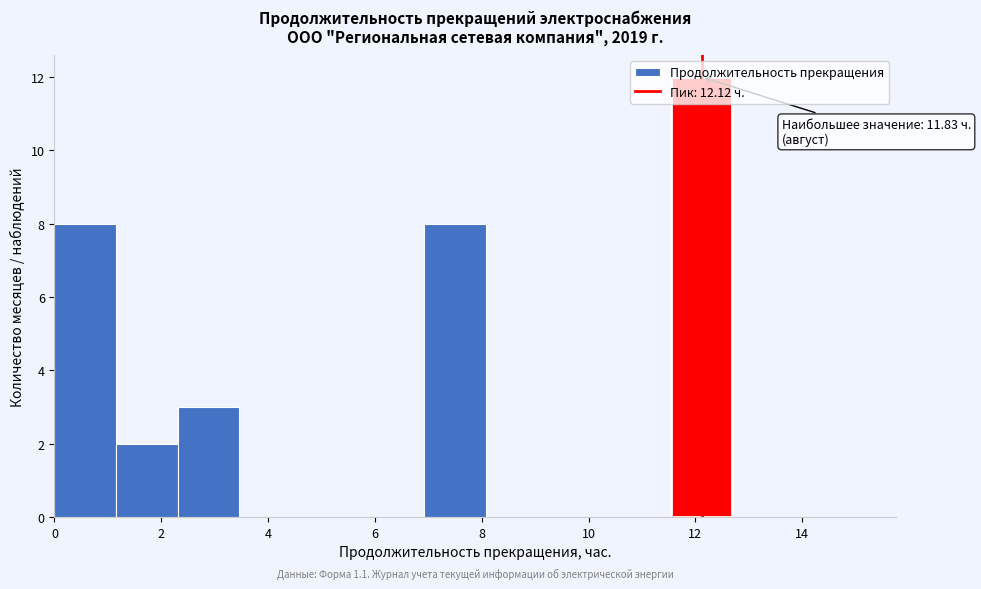

Which range on the x-axis has the tallest bar?

11.6 to 12.6